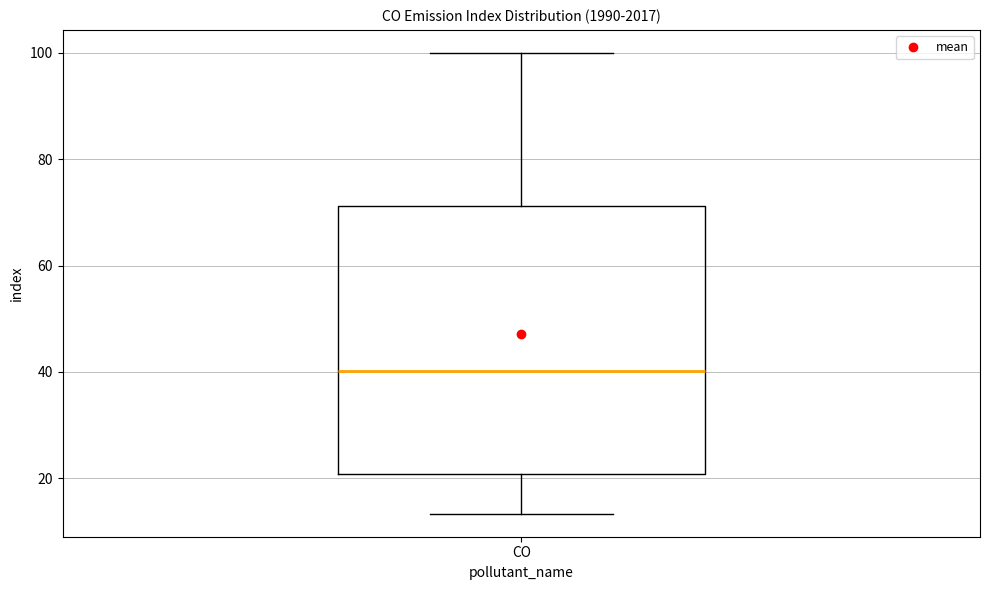

Transcribe this box plot: give where the median line is, the range the box spans, and where the two whiskers end, as read against the y-axis. The values are not printed on the chart, so give them approximately, as read against the axis.

median 40, box 20 to 72, whiskers 14 to 100